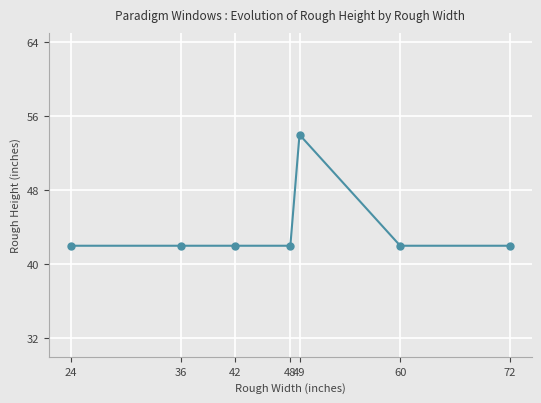

How many lines are shown in the chart?

1